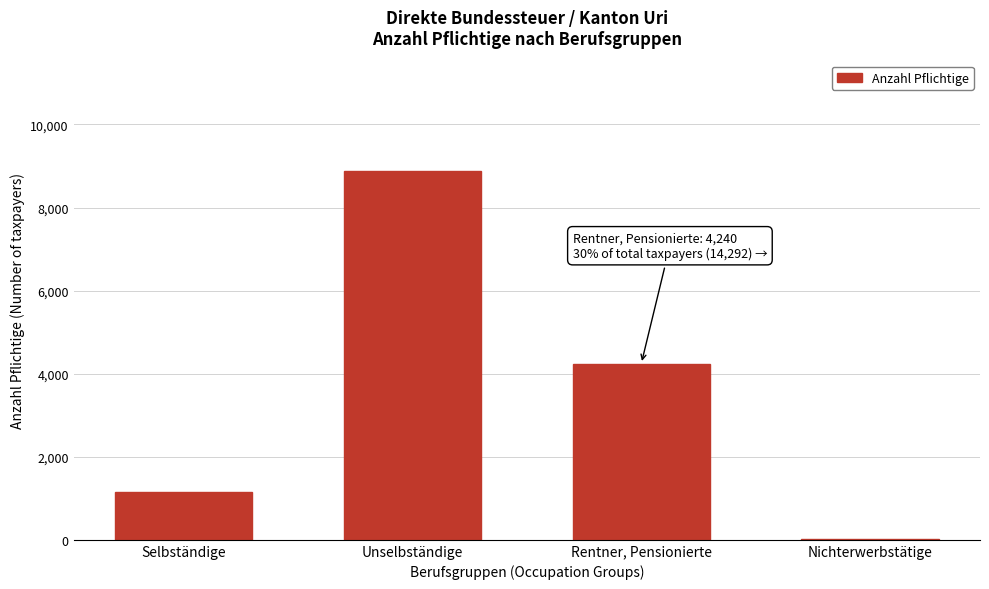

Reading left to right, what are all the values shown in this chart?

Selbständige=1144	Unselbständige=8878	Rentner, Pensionierte=4240	Nichterwerbstätige=30